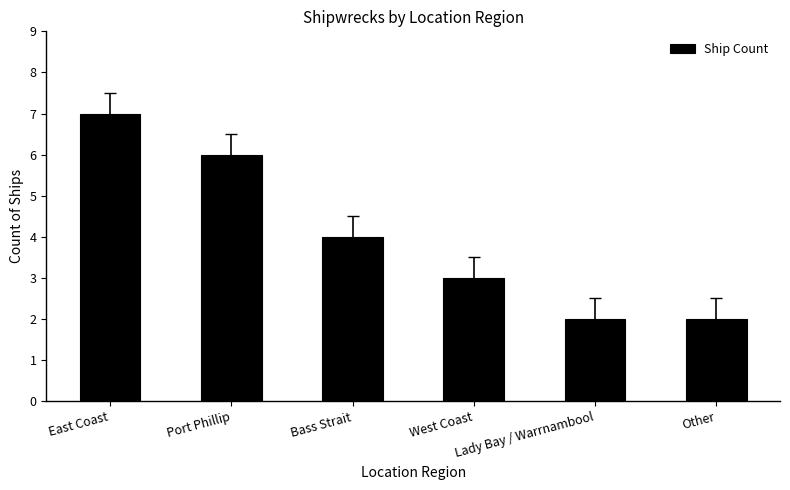

What is the approximate value at Other?

2